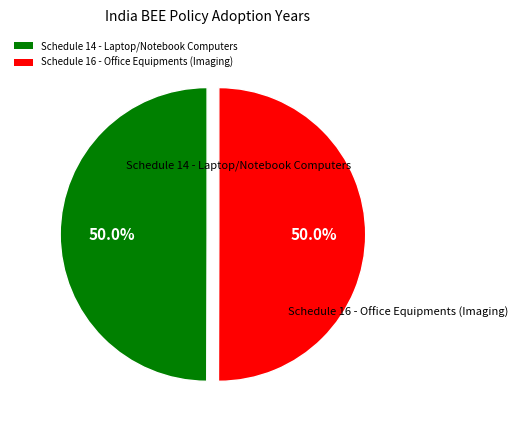

What is the total percentage of Schedule 16 - Office Equipments (Imaging) and Schedule 14 - Laptop/Notebook Computers?

100.0%